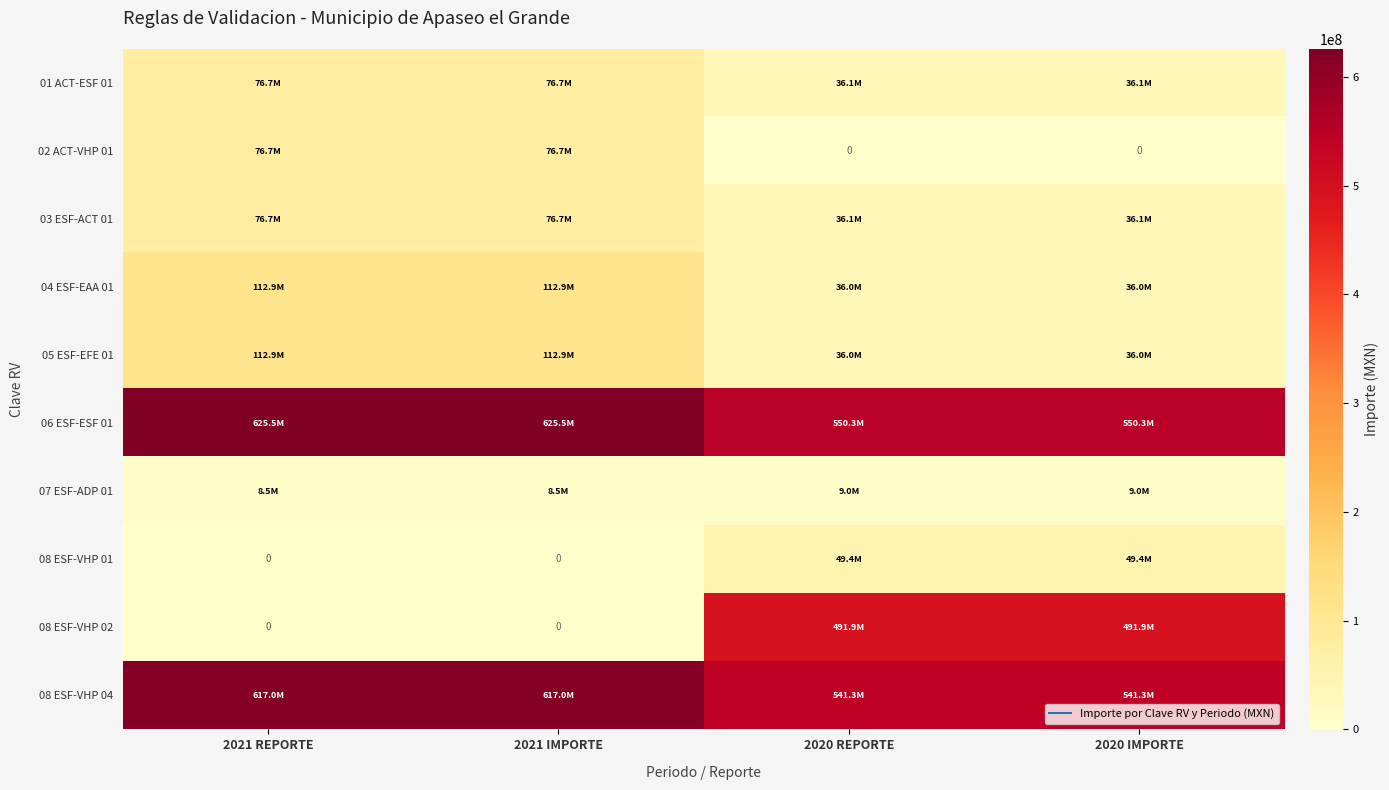

Which label corresponds to the largest value in the chart?

2021 REPORTE